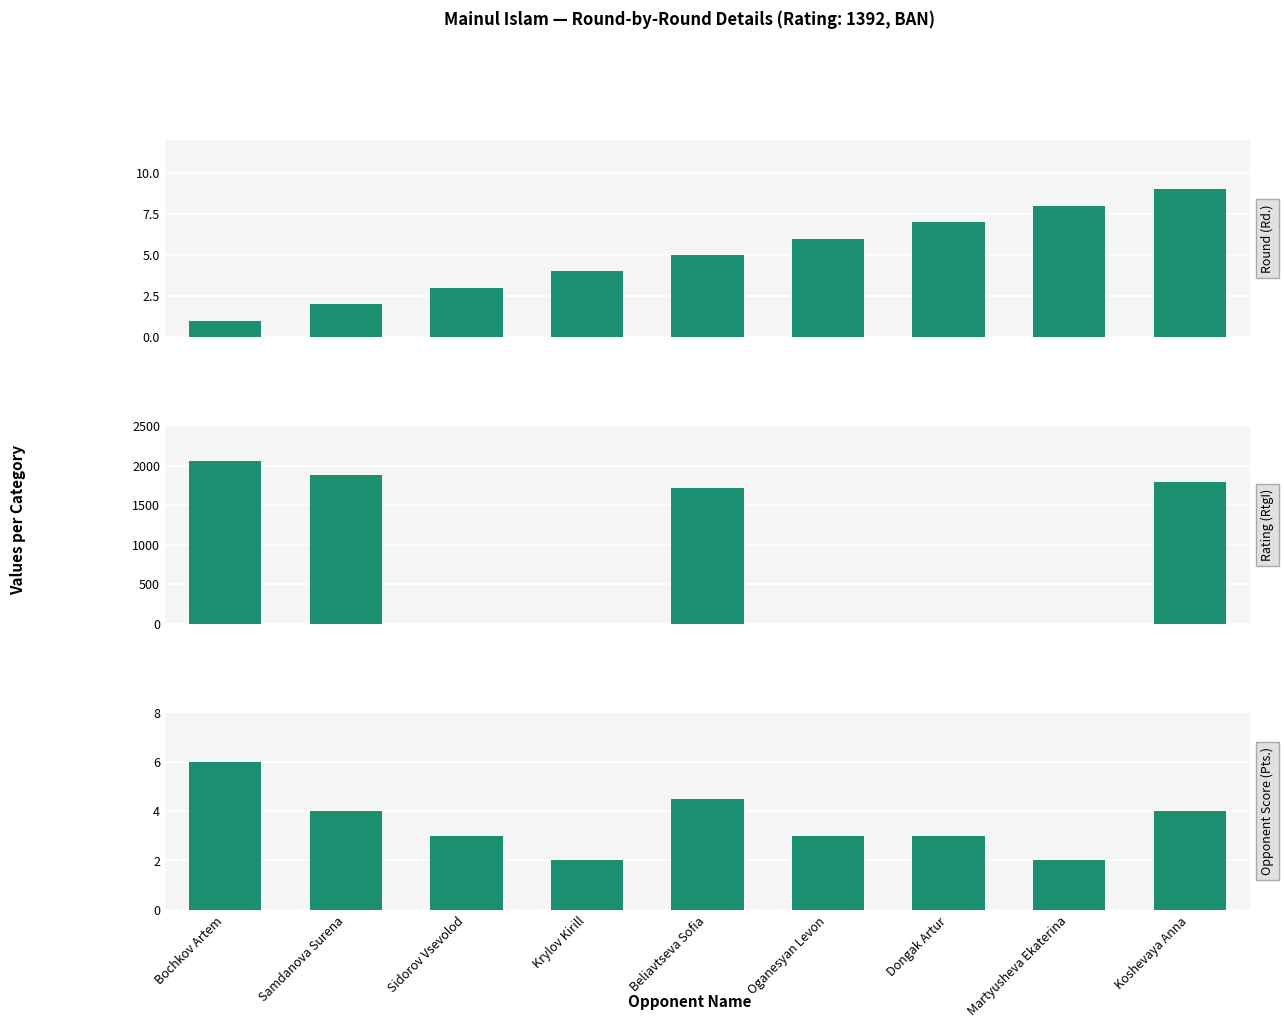

Does the chart contain any negative values?

No